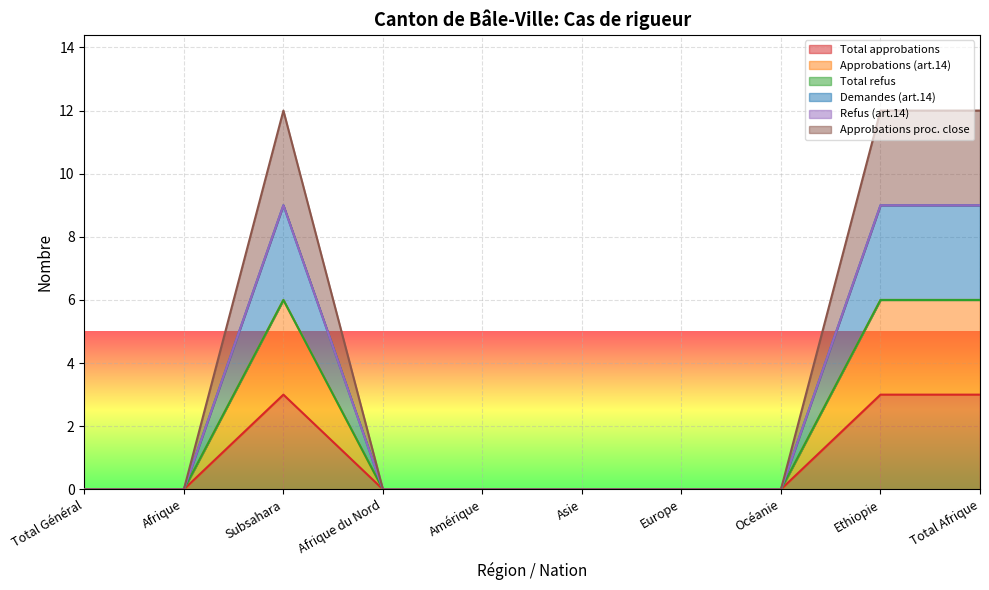

How many lines are shown in the chart?

6